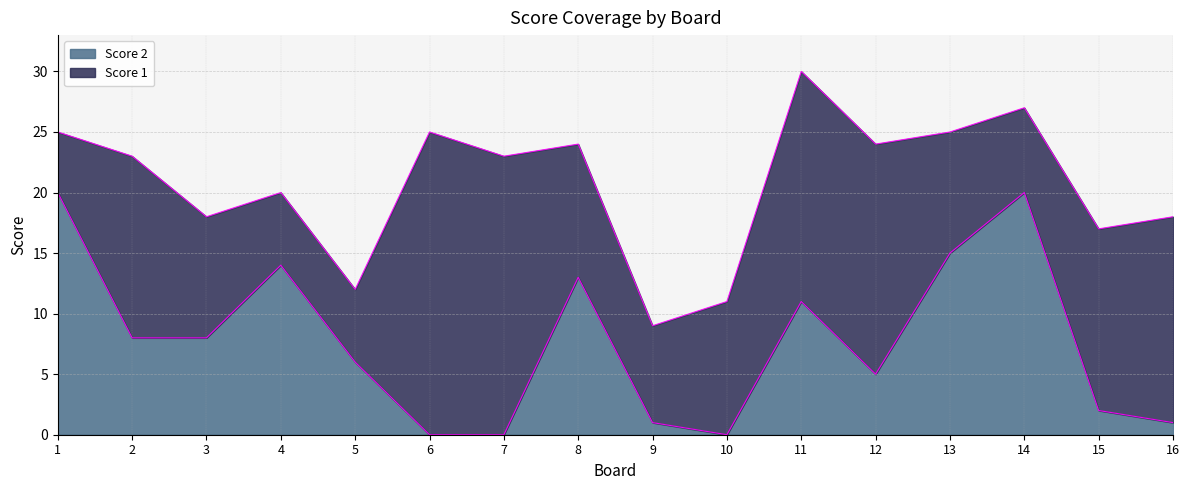

Reading left to right, list all the values displayed in this chart.

1=20	2=8	3=8	4=14	5=6	6=0	7=0	8=13	9=1	10=0	11=11	12=5	13=15	14=20	15=2	16=1